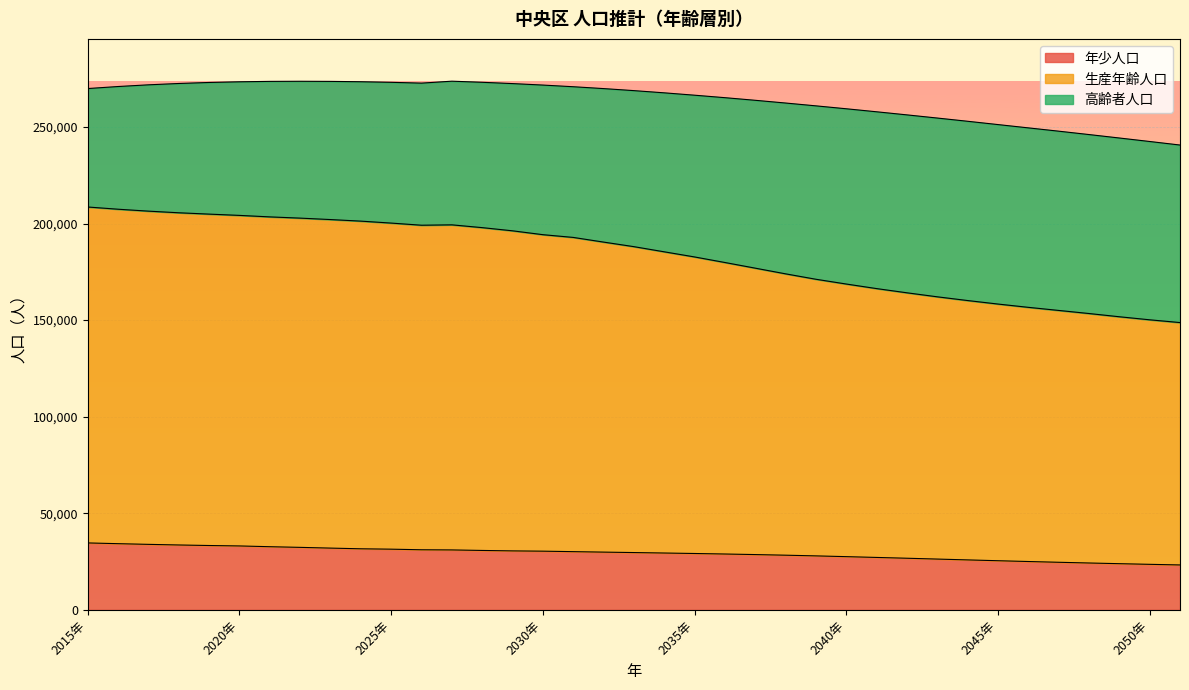

What is the total value across all series at 2025年?

273113